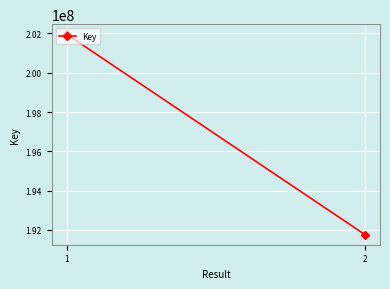

Is it true that the value at 1 is 201963334?

True